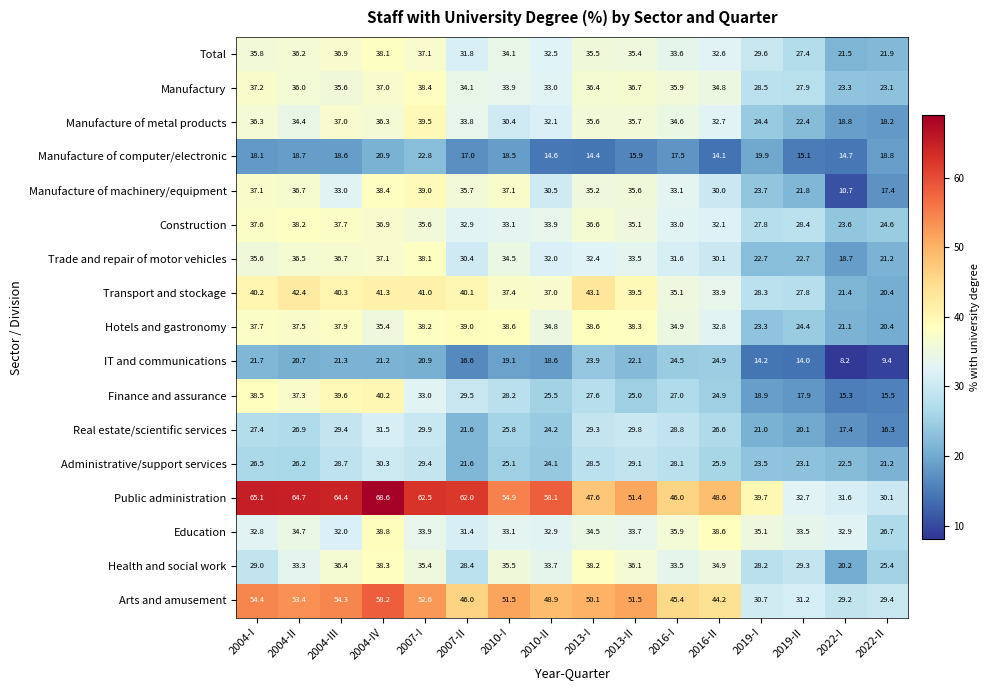

Which series has the largest total across all categories?

Public administration